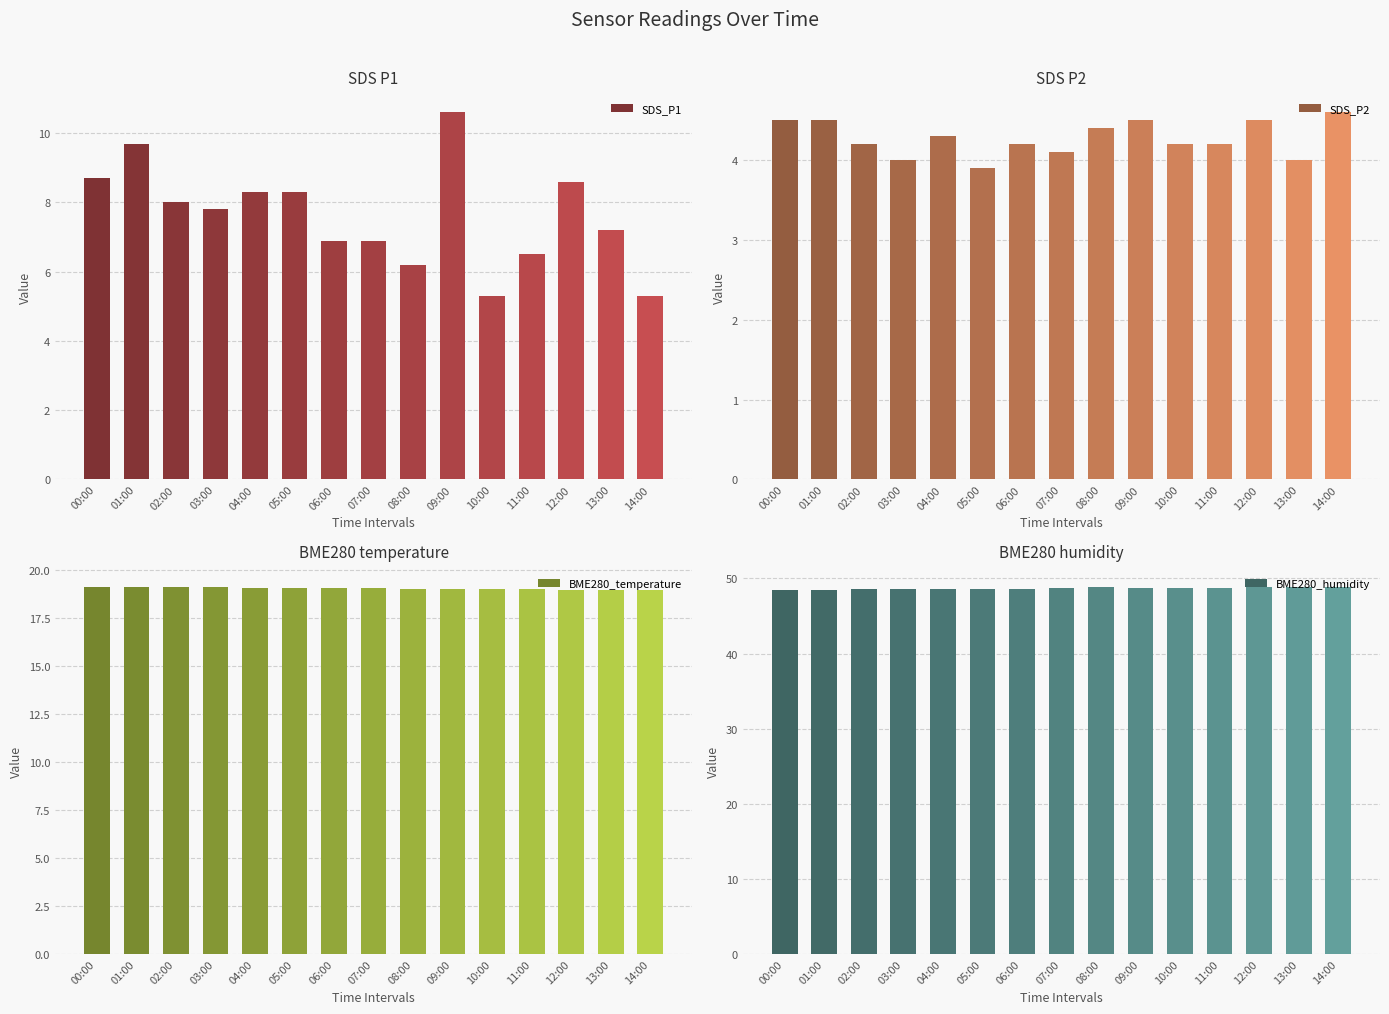

What is the spread (max minus min) of values at 11:00?

44.6